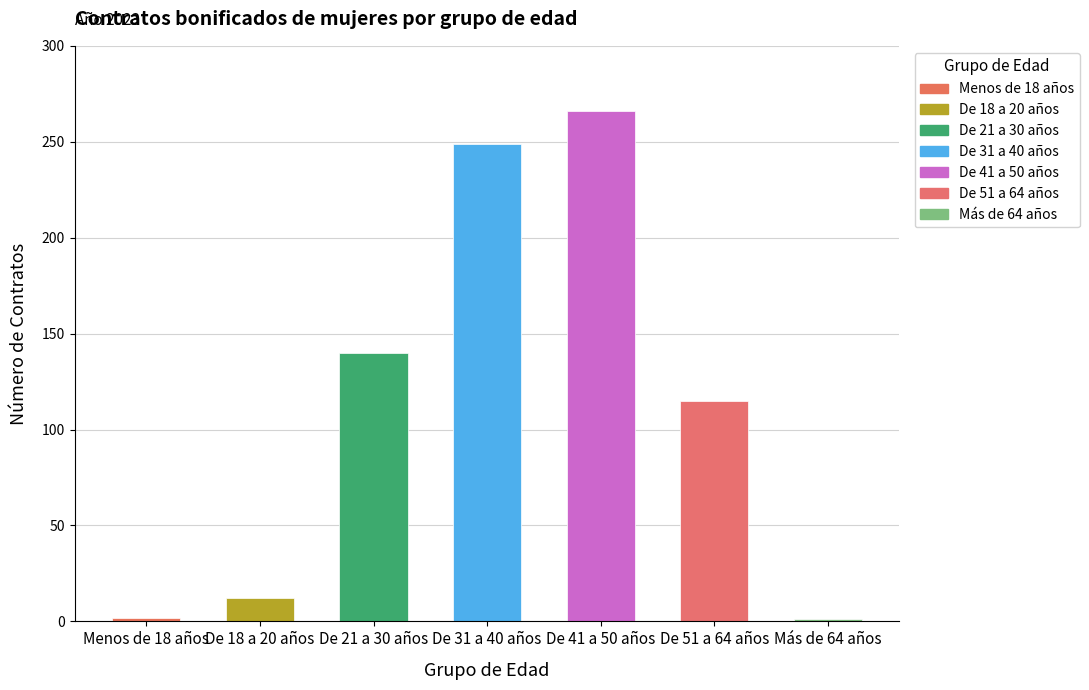

Which has a higher value, De 31 a 40 años or Menos de 18 años?

De 31 a 40 años